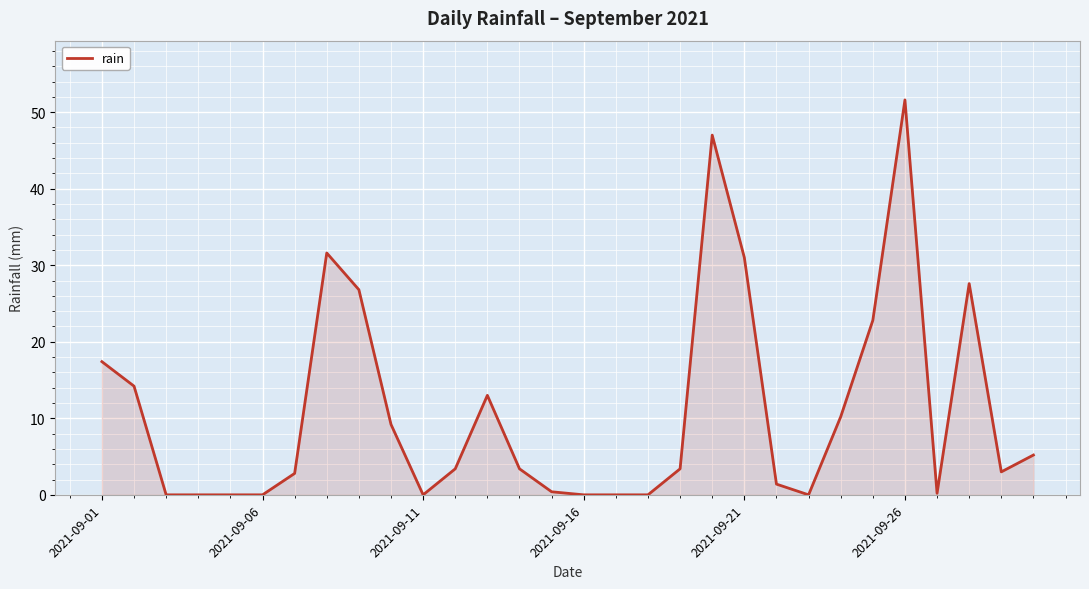

What is the maximum value shown in the chart?

51.6